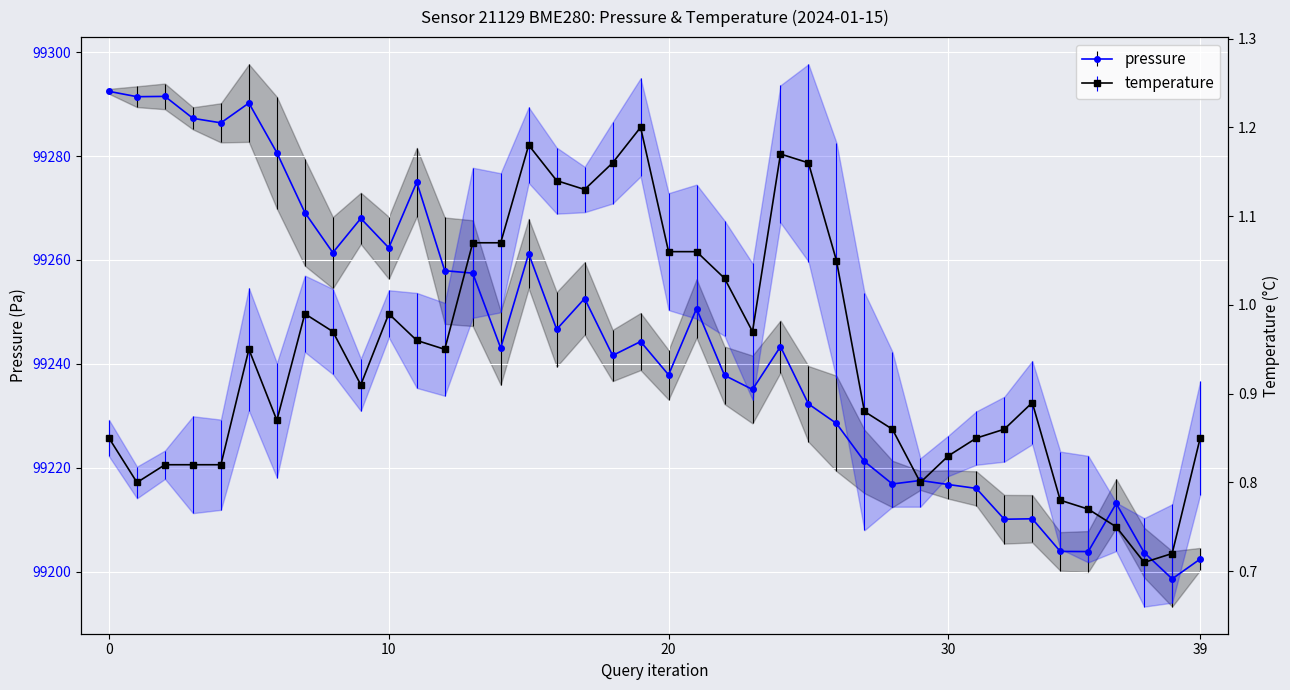

What is the difference between the maximum and second lowest values in the temperature series?

0.5